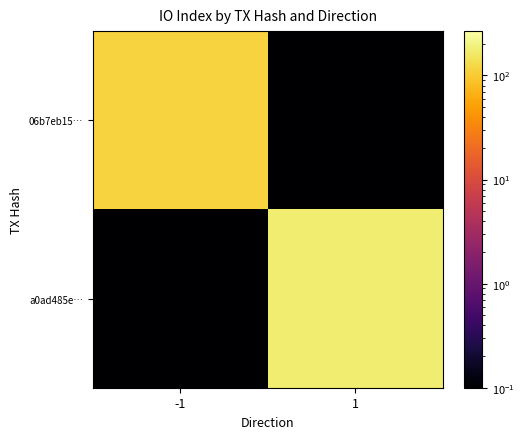

Rank the series by their maximum value, from highest to lowest.

a0ad485e…, 06b7eb15…